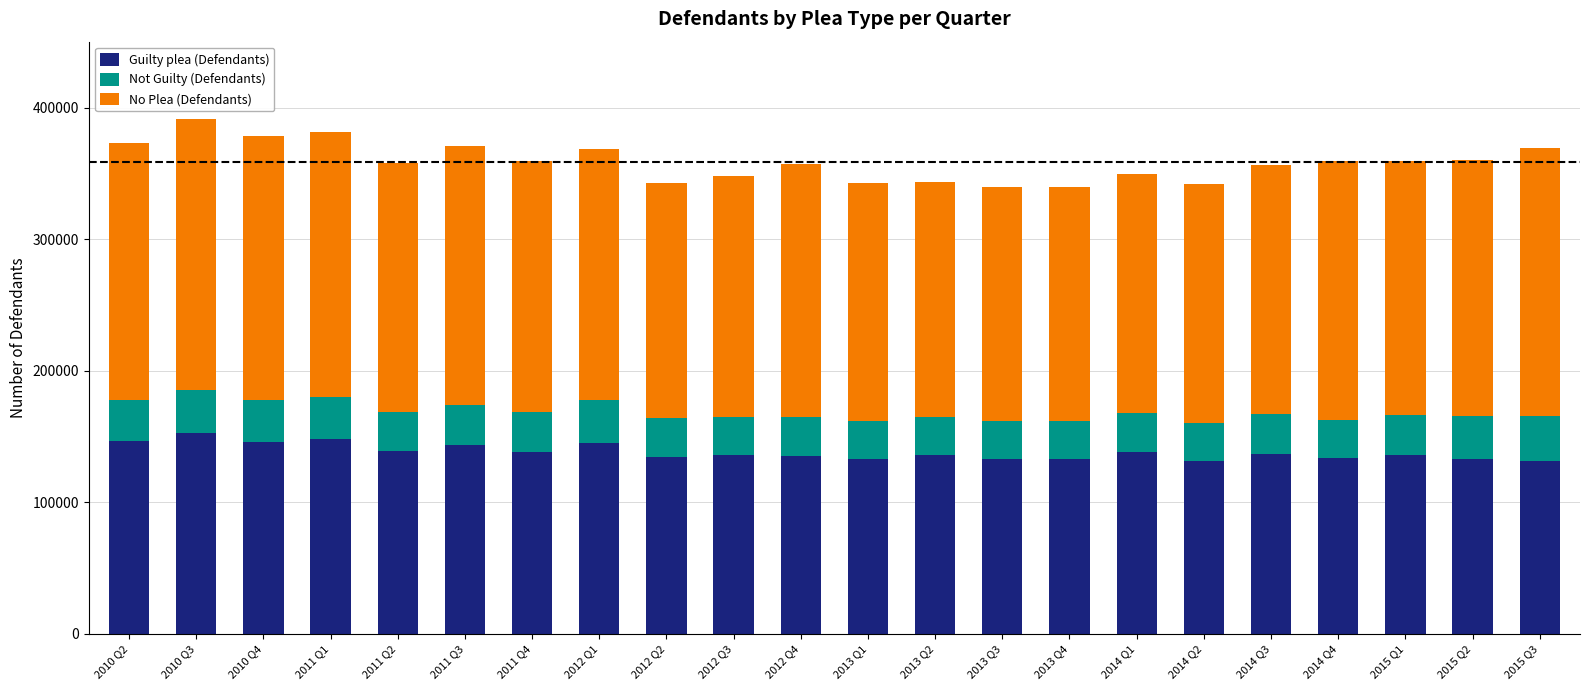

True or false: Guilty plea (Defendants) has a value of 181480 at 2014 Q1.

False